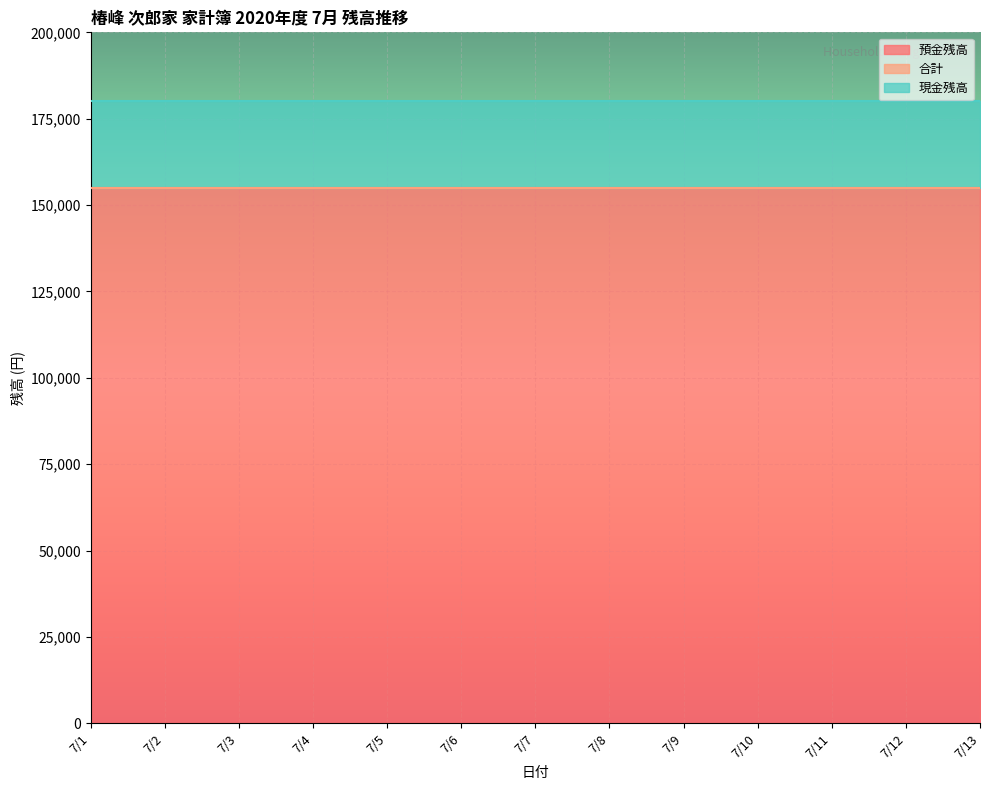

At which category is the sum across all series the highest?

7/1